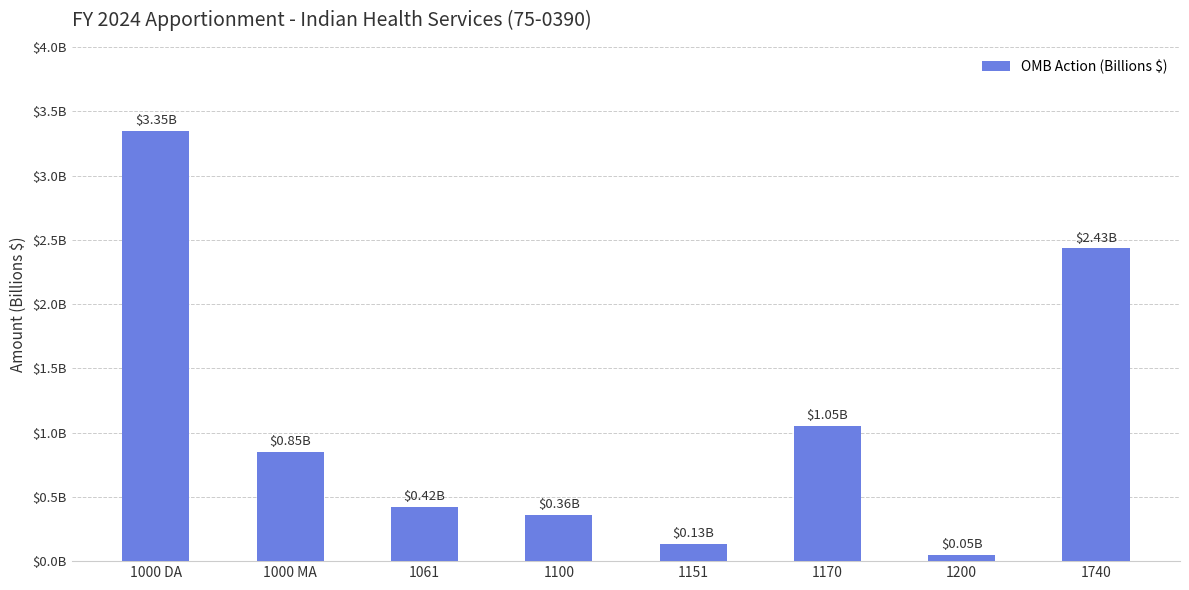

Are the bars horizontal?

No